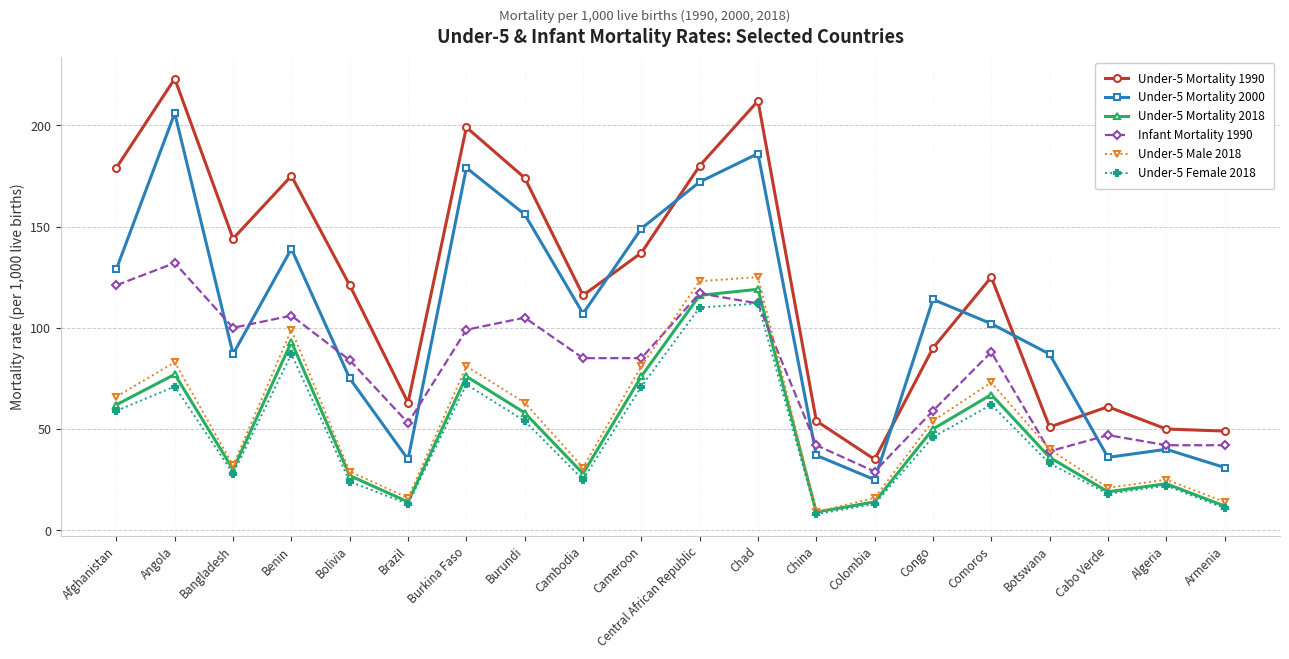

Count the number of data series in this chart.

6